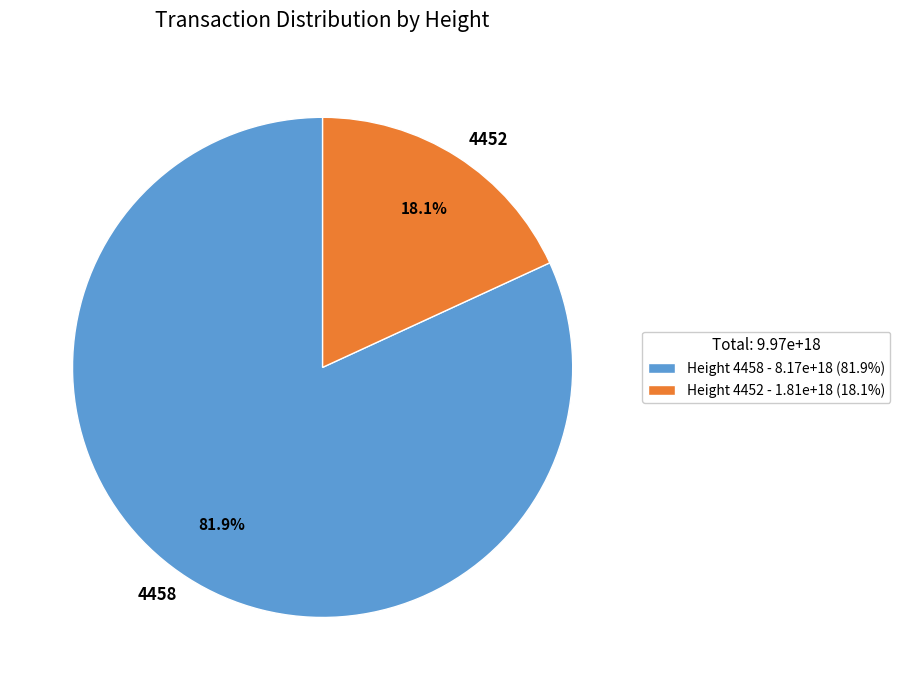

To the nearest percent, what percentage of the pie is 4452?

18%